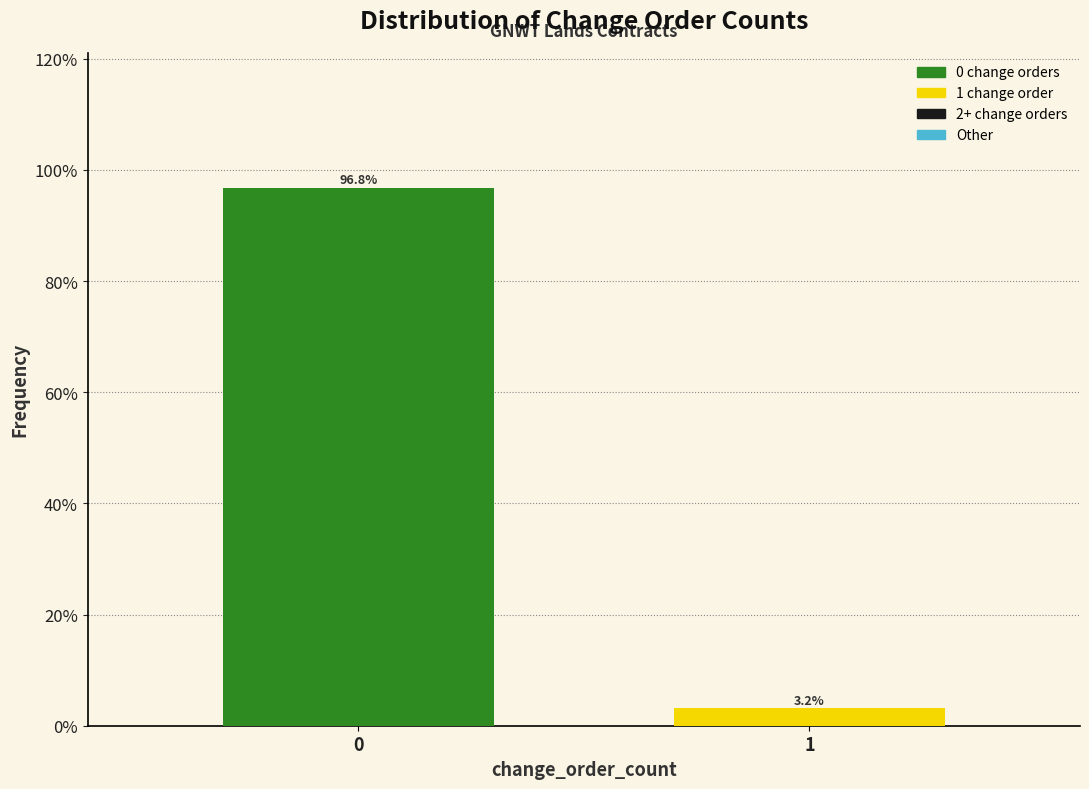

Reading right to left, transcribe all the data shown in this chart.

1=3.2	0=96.8